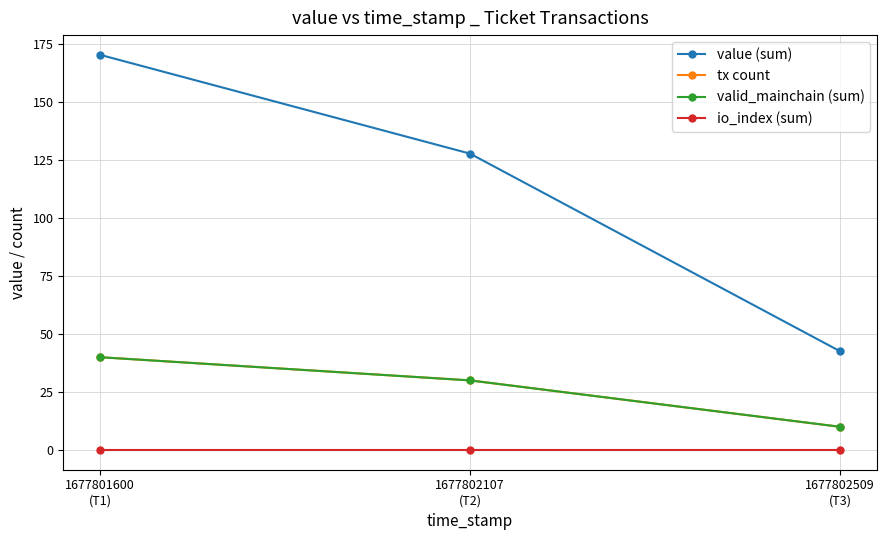

What are all the series names shown in the legend?

value (sum), tx count, valid_mainchain (sum), io_index (sum)